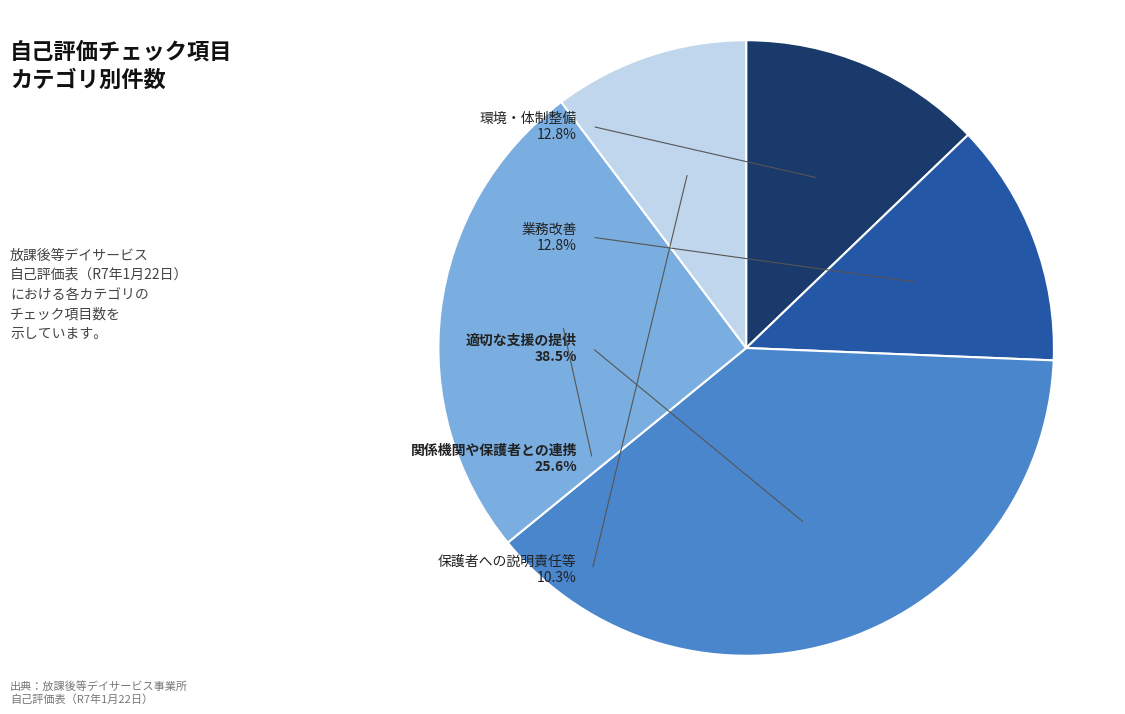

Is it true that 環境・体制整備 is 13% of the pie?

True